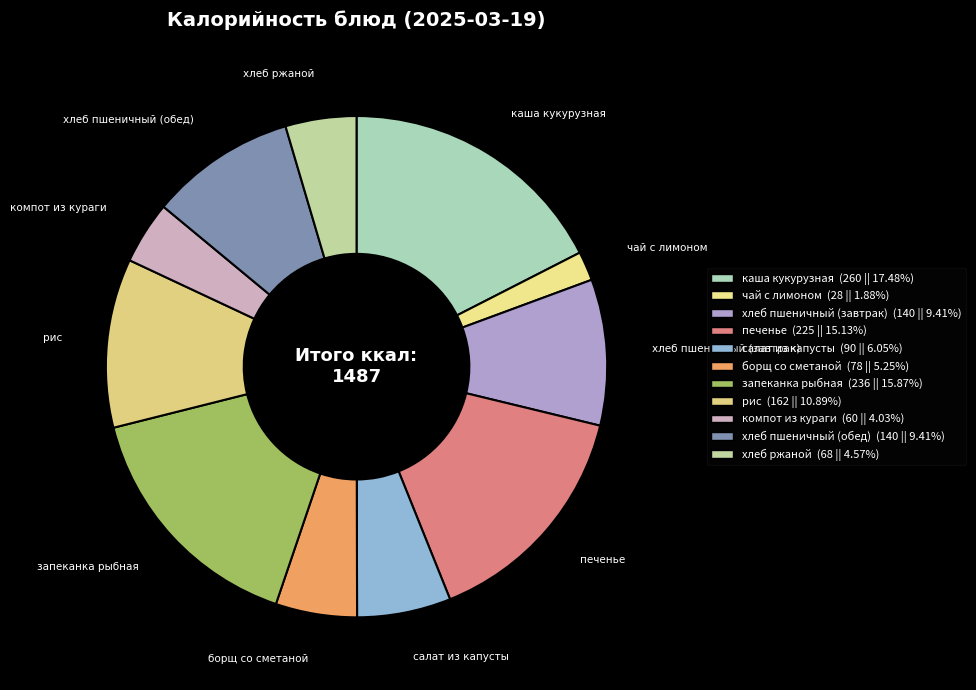

Is it true that каша кукурузная is 17% of the pie?

True